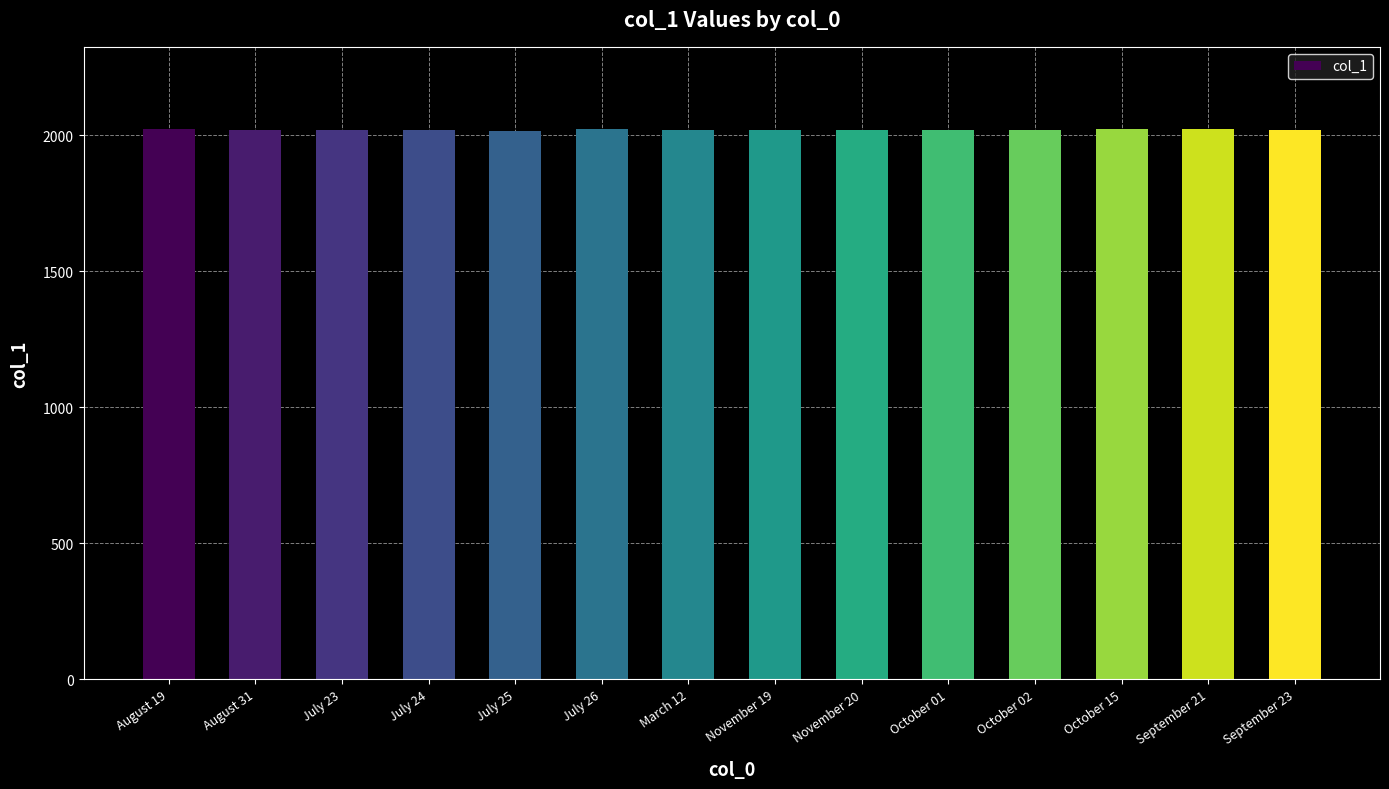

The chart shows a value of 2022 at August 19. True or false?

True